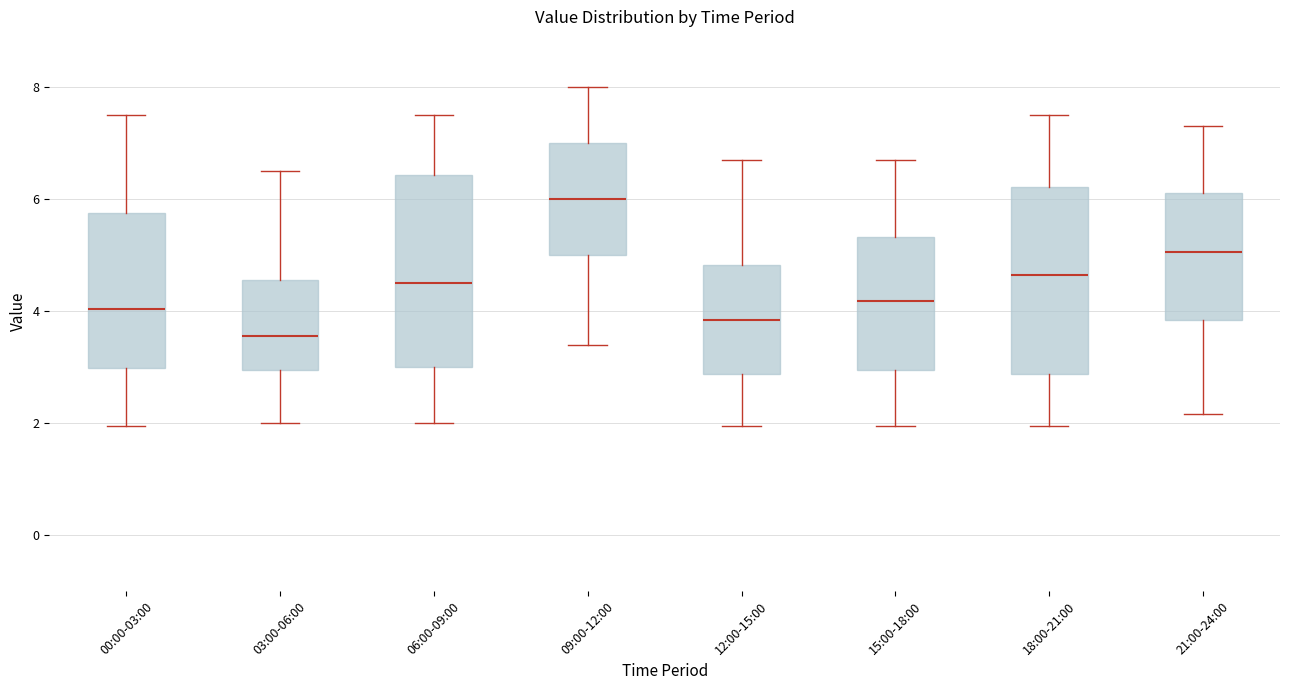

Reading left to right, transcribe this box plot: for each box, give where its median line is, the range the box spans, and where its two whiskers end, as read against the y-axis. The values are not printed on the chart, so give them approximately, as read against the axis.

00:00-03:00: median 4.0, box 3.0 to 5.8, whiskers 2.0 to 7.6
03:00-06:00: median 3.6, box 3.0 to 4.6, whiskers 2.0 to 6.6
06:00-09:00: median 4.6, box 3.0 to 6.4, whiskers 2.0 to 7.6
09:00-12:00: median 6.0, box 5.0 to 7.0, whiskers 3.4 to 8.0
12:00-15:00: median 3.8, box 2.8 to 4.8, whiskers 2.0 to 6.8
15:00-18:00: median 4.2, box 3.0 to 5.4, whiskers 2.0 to 6.8
18:00-21:00: median 4.6, box 2.8 to 6.2, whiskers 2.0 to 7.6
21:00-24:00: median 5.0, box 3.8 to 6.2, whiskers 2.2 to 7.4